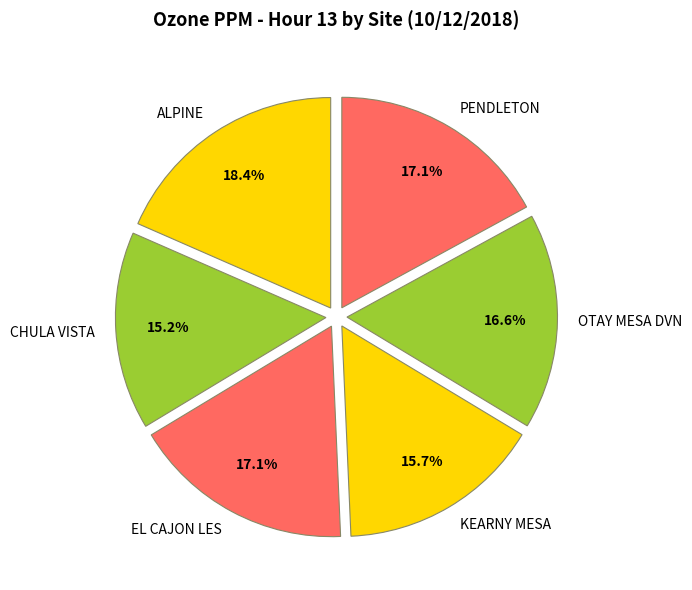

Between CHULA VISTA and ALPINE, which is larger?

ALPINE